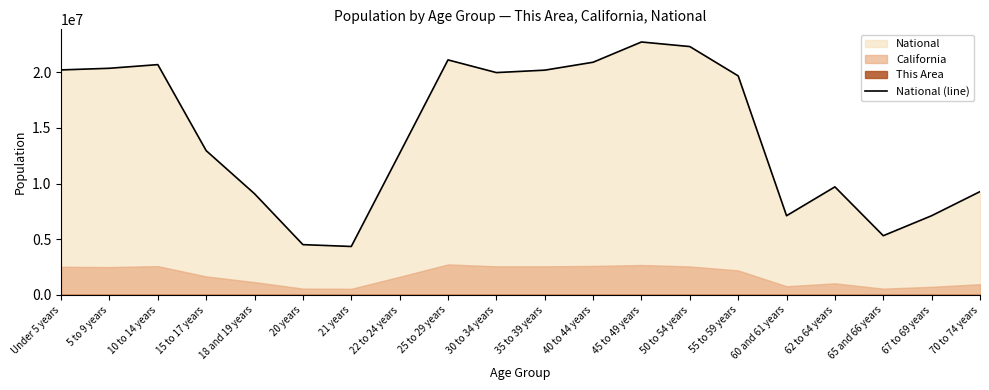

What is the value of the 6th point from the left?

4519129